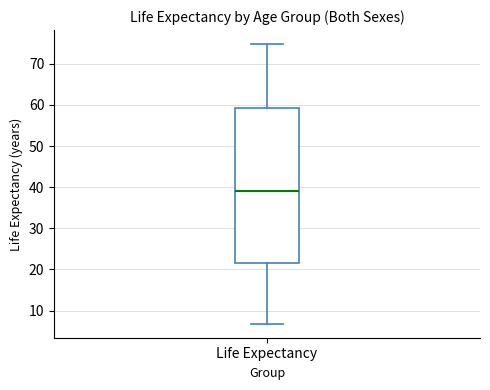

Read this box plot against the y-axis: the position of the median line, the range covered by the box, and the ends of both whiskers. The values are not printed on the chart, so give them approximately, as read against the axis.

median 39, box 21 to 59, whiskers 7 to 75